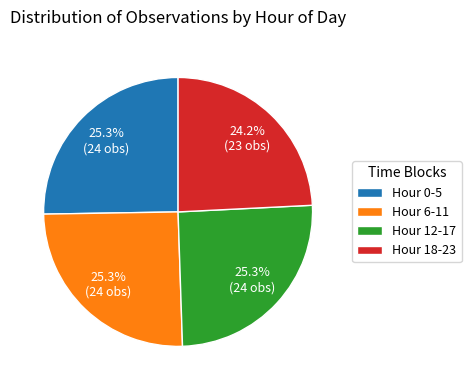

To the nearest percent, what is the average slice percentage?

25%